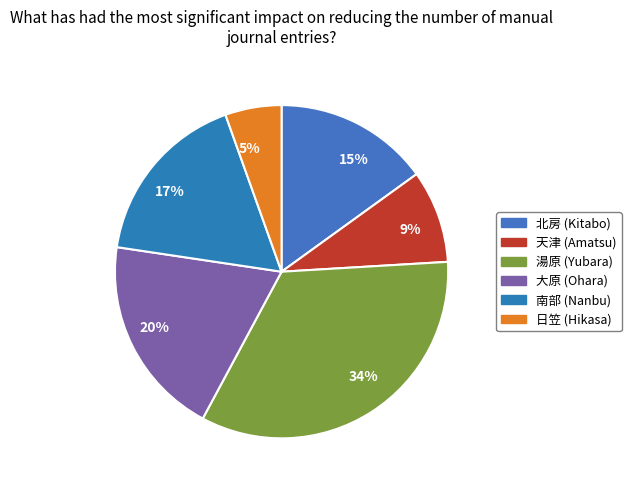

The 南部 slice represents 17% of the pie. True or false?

True